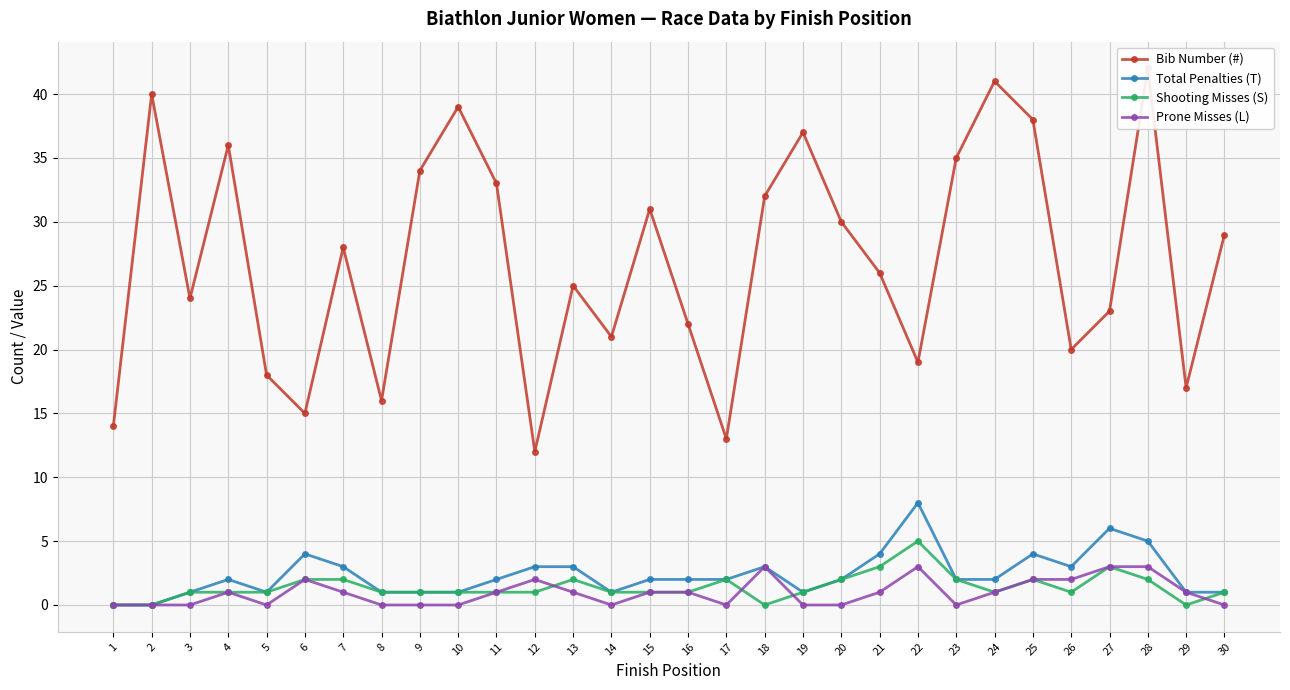

Between 18 and 15, which is larger?

18